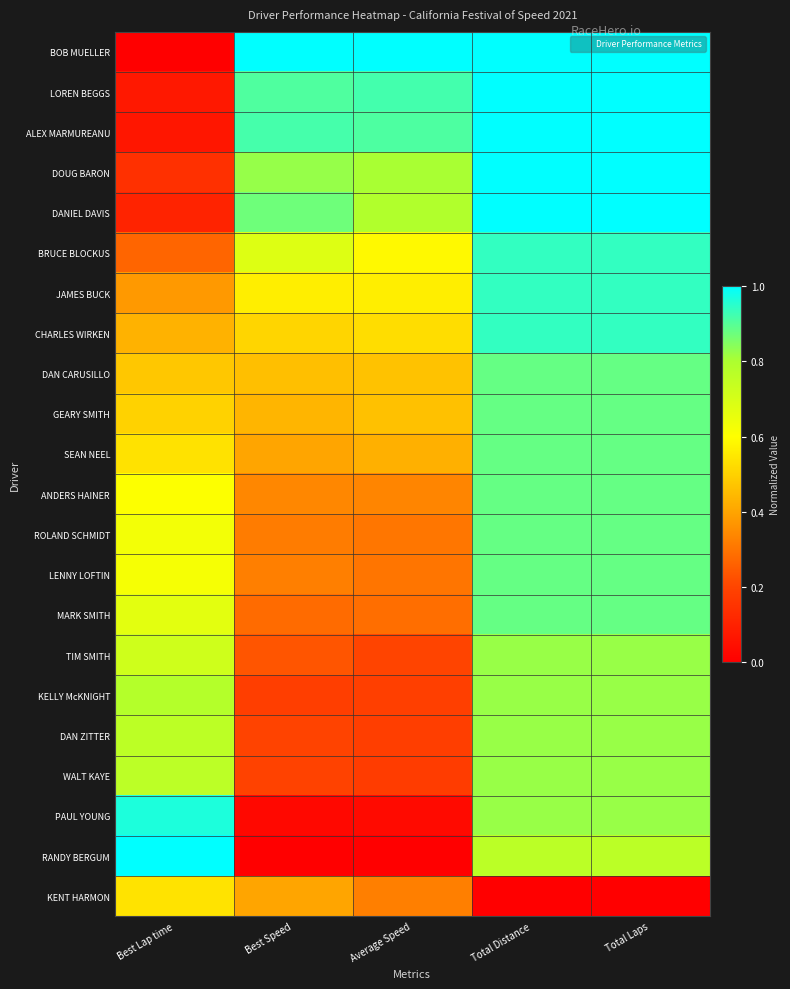

What is the difference between the highest and lowest values at Average Speed?

1.0